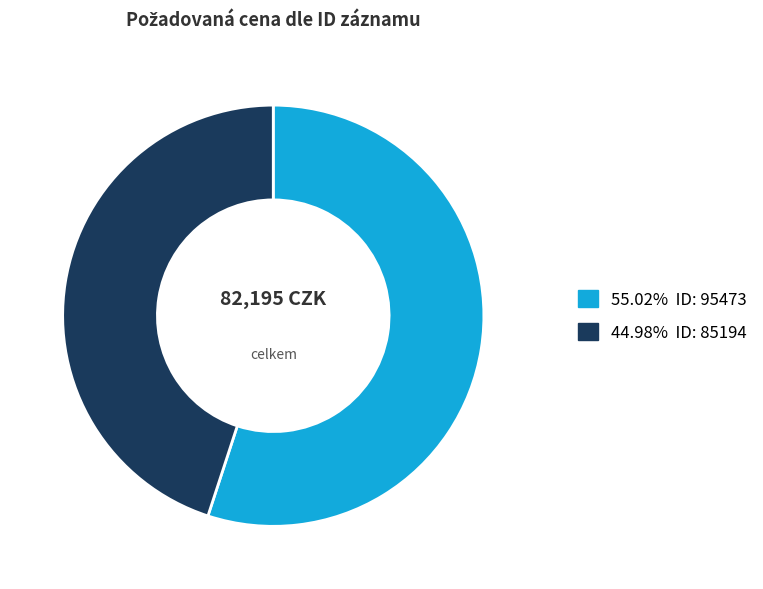

How many slices are in this pie chart?

2